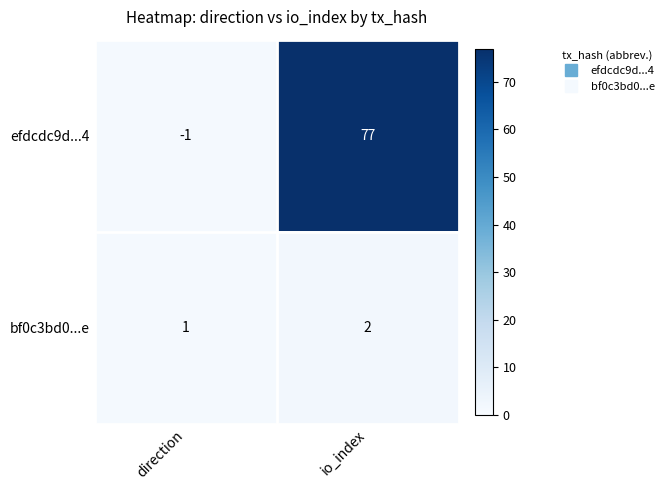

Which series changed the most between direction and io_index?

efdcdc9d...4